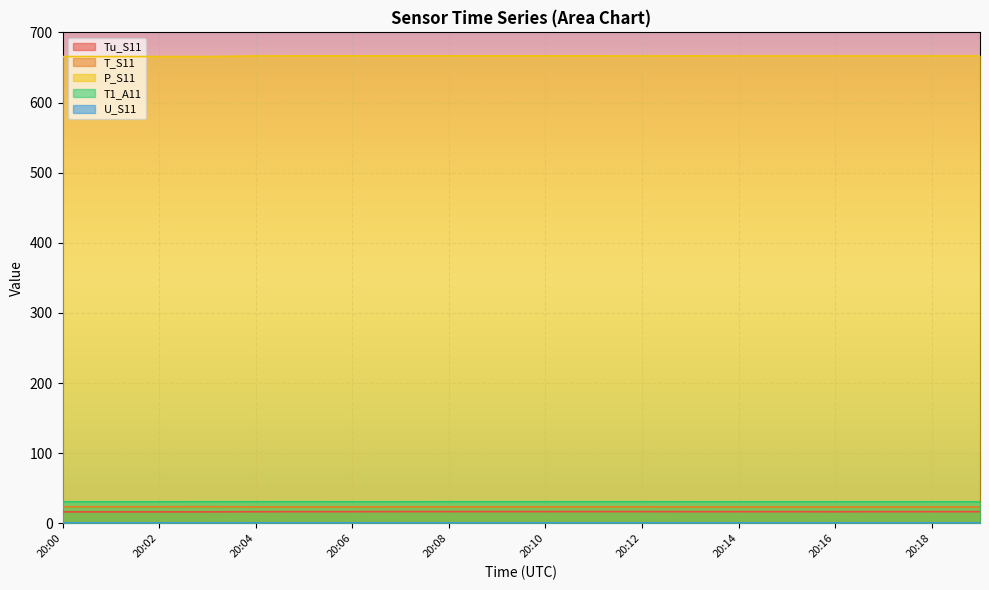

How many data points does each series have?

20